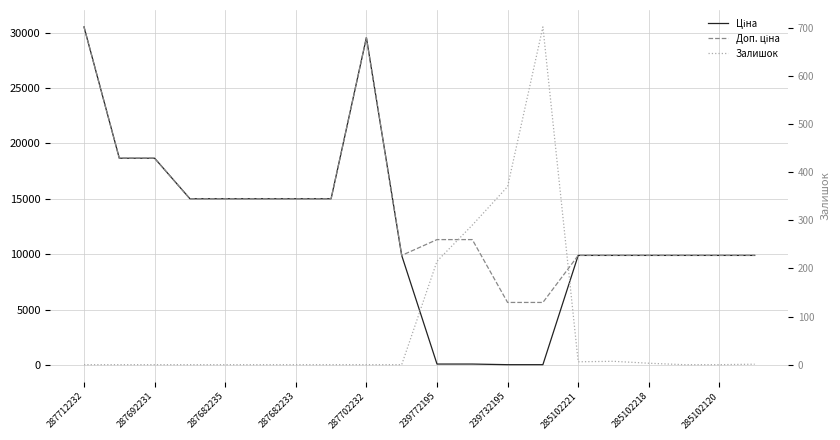

Which series has the largest range (max minus min)?

Ціна